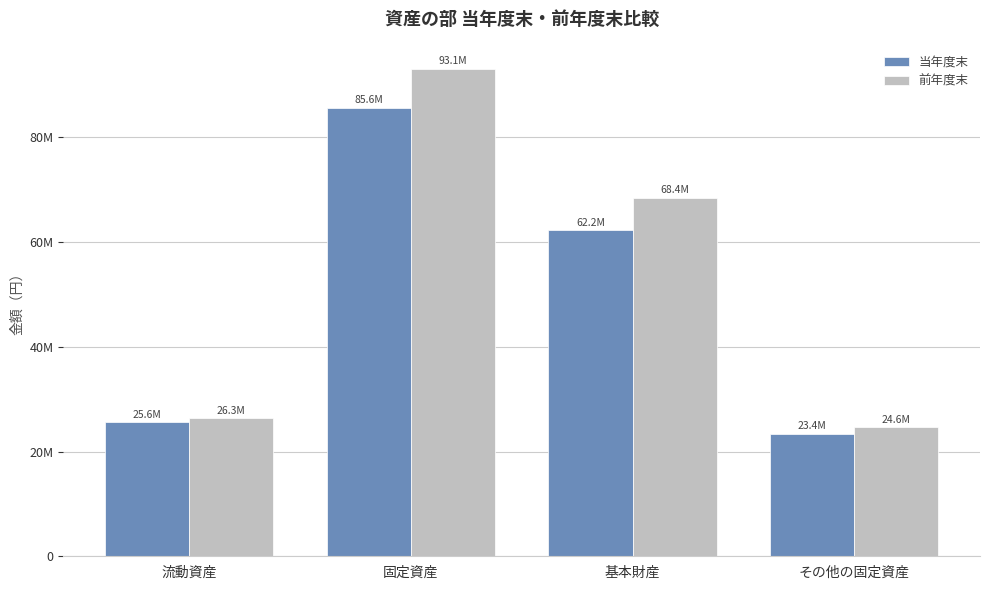

Rank the categories by 当年度末 value from highest to lowest.

固定資産, 基本財産, 流動資産, その他の固定資産